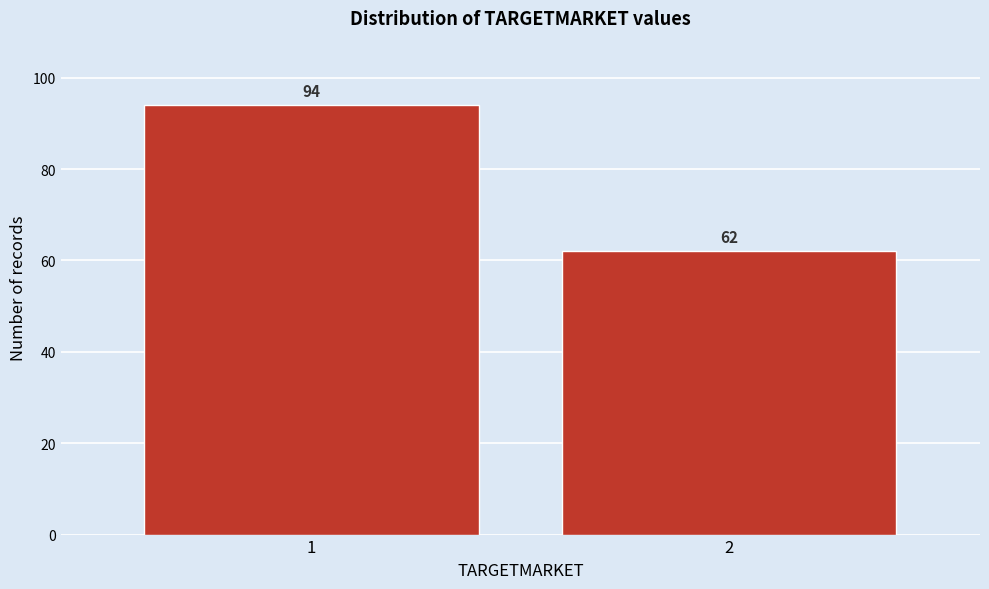

Reading right to left, what are all the values shown in this chart?

2=62	1=94